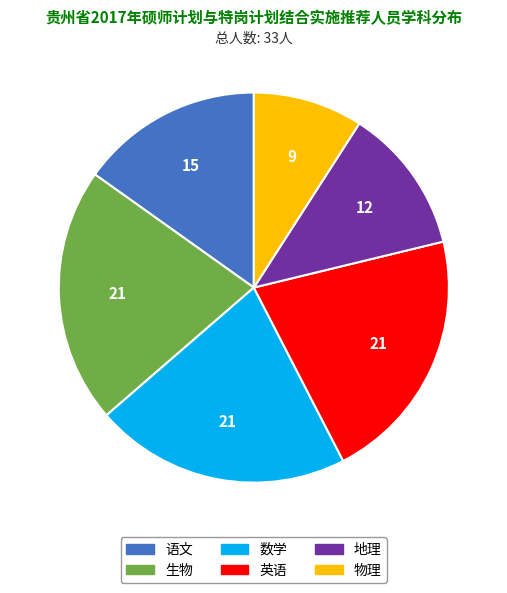

What is the ratio of the value at 语文 to the value at 英语?

0.7